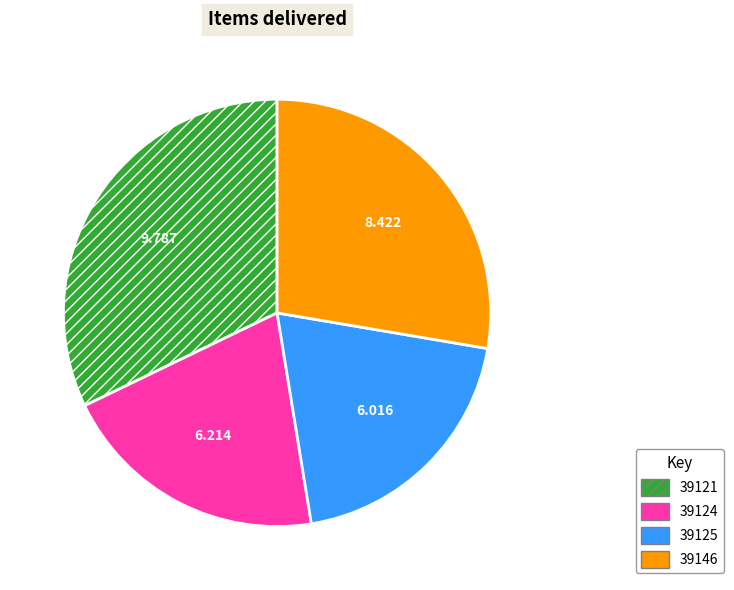

What is the smallest slice in the pie chart?

39125